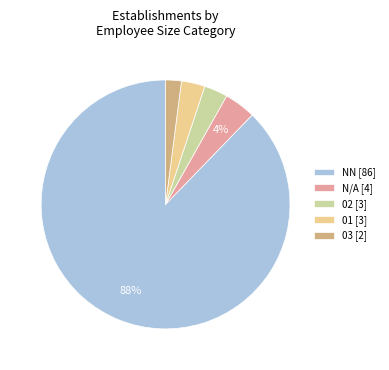

Is the sum of 02 [3] and N/A [4] greater than half?

No